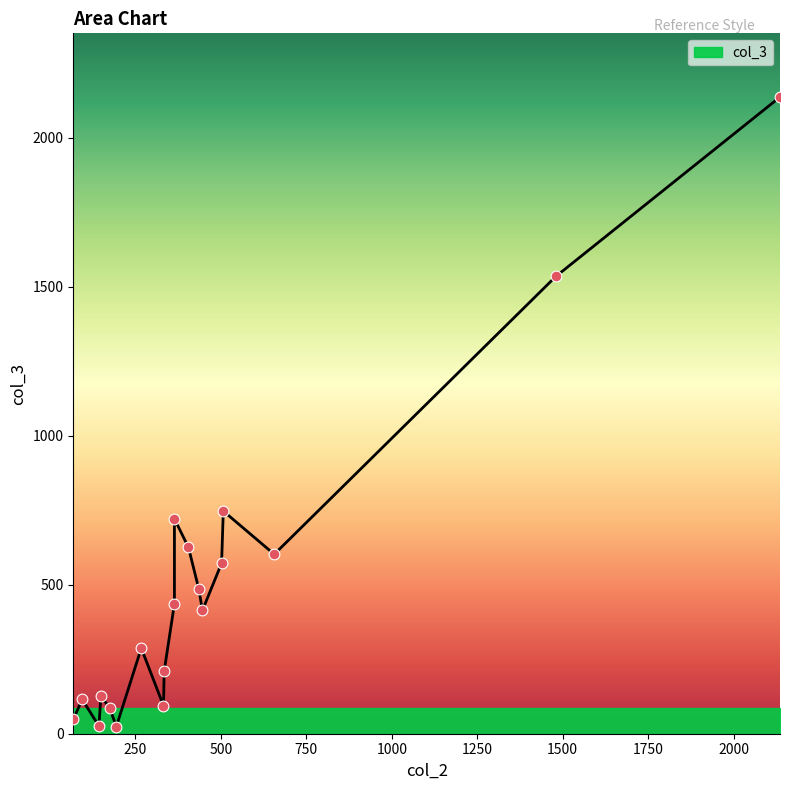

What is the change in value from 364 to 502?

+136